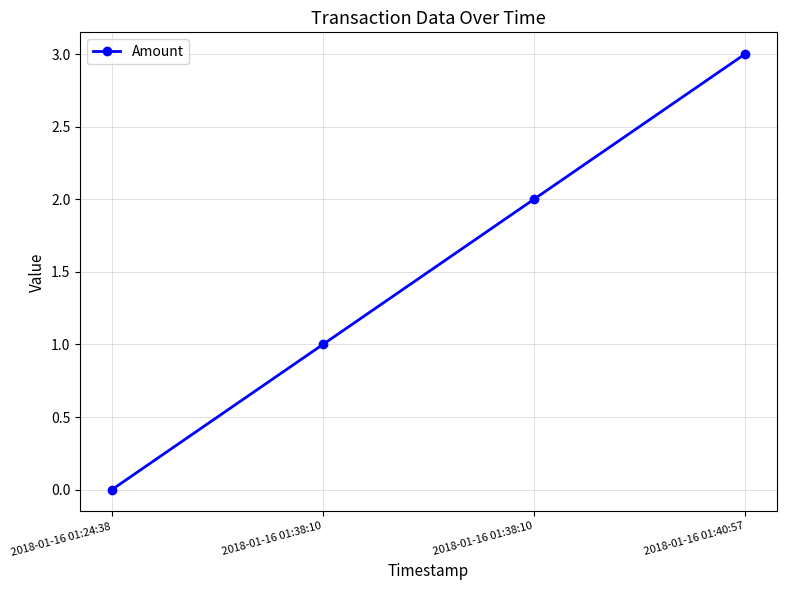

Reading left to right, extract all data points from this chart.

2018-01-16 01:24:38=0	2018-01-16 01:38:10=1	2018-01-16 01:38:10=2	2018-01-16 01:40:57=3